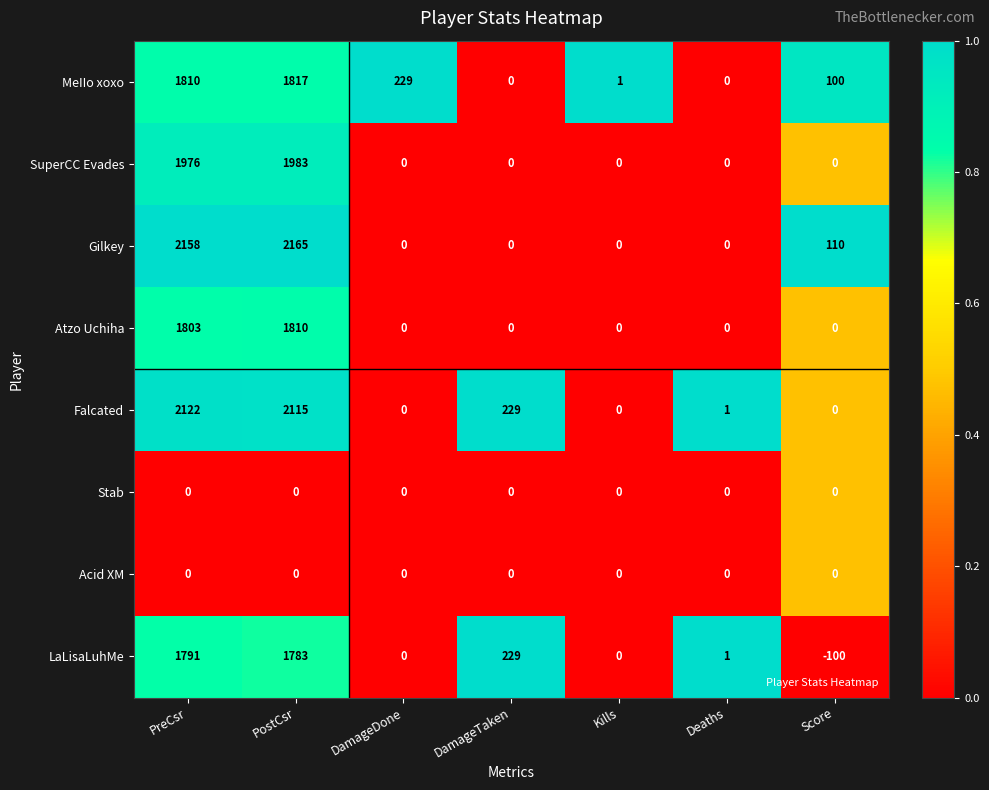

At which label is Atzo Uchiha closest to 905?

PreCsr